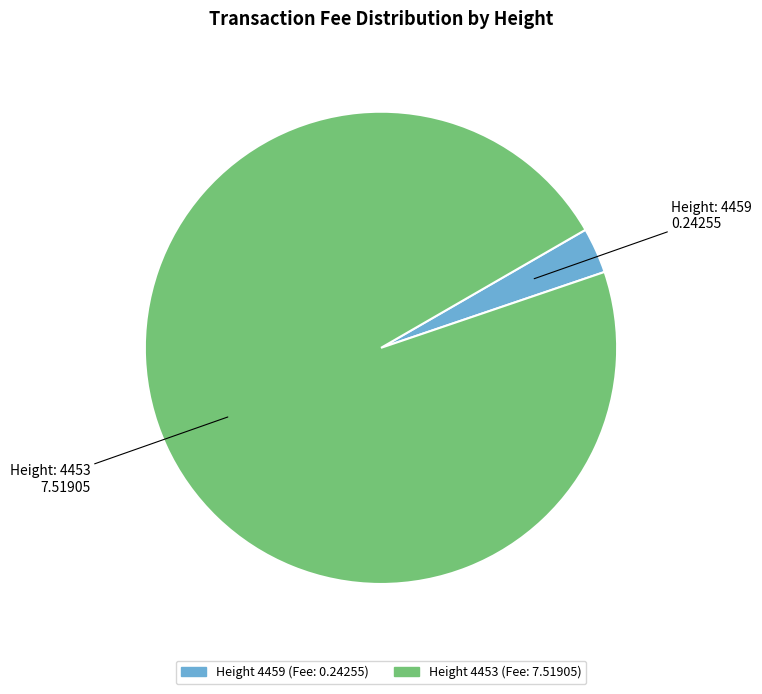

Does any single category account for the majority?

Yes